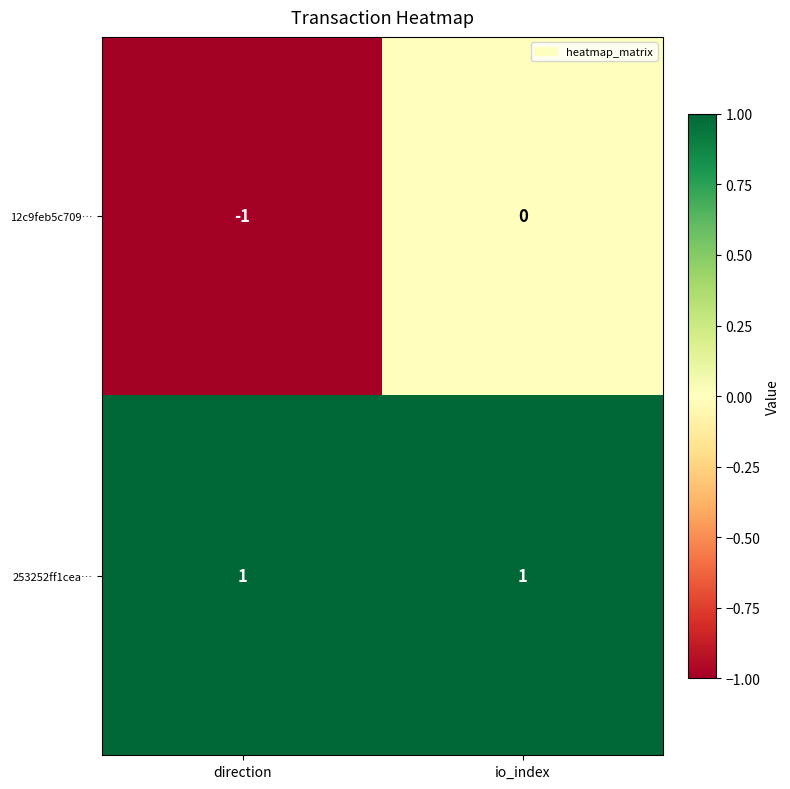

List the series in order of their overall mean, highest first.

253252ff1cea…, 12c9feb5c709…